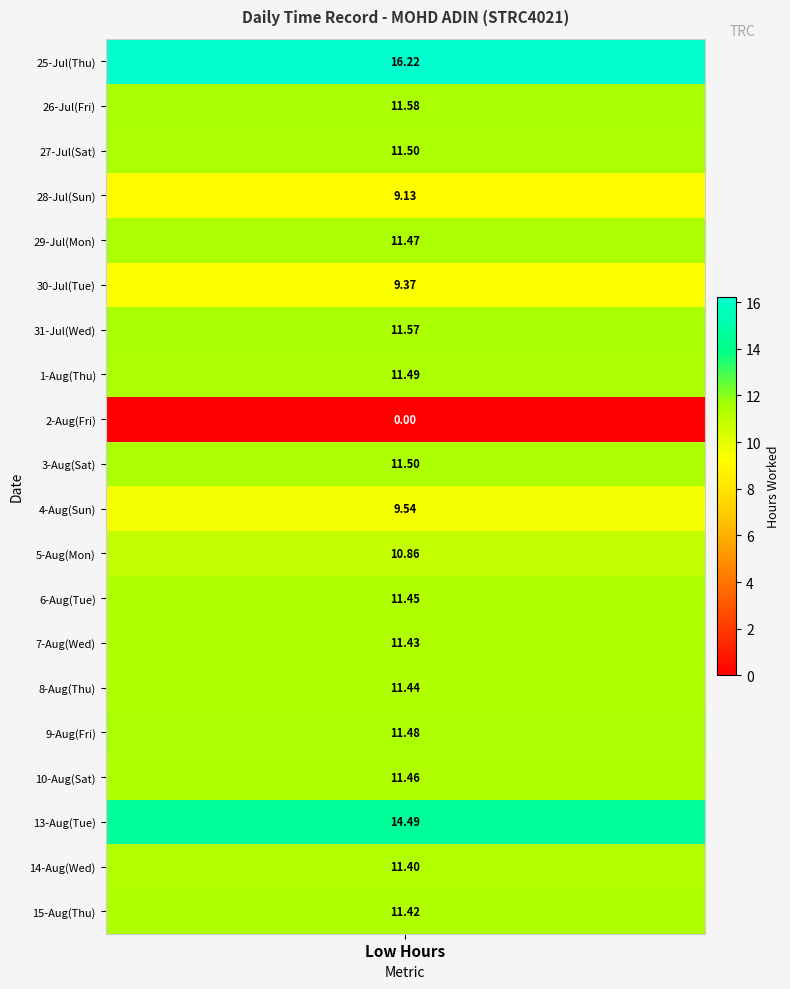

Between 1 and 4, which series saw the biggest shift?

25